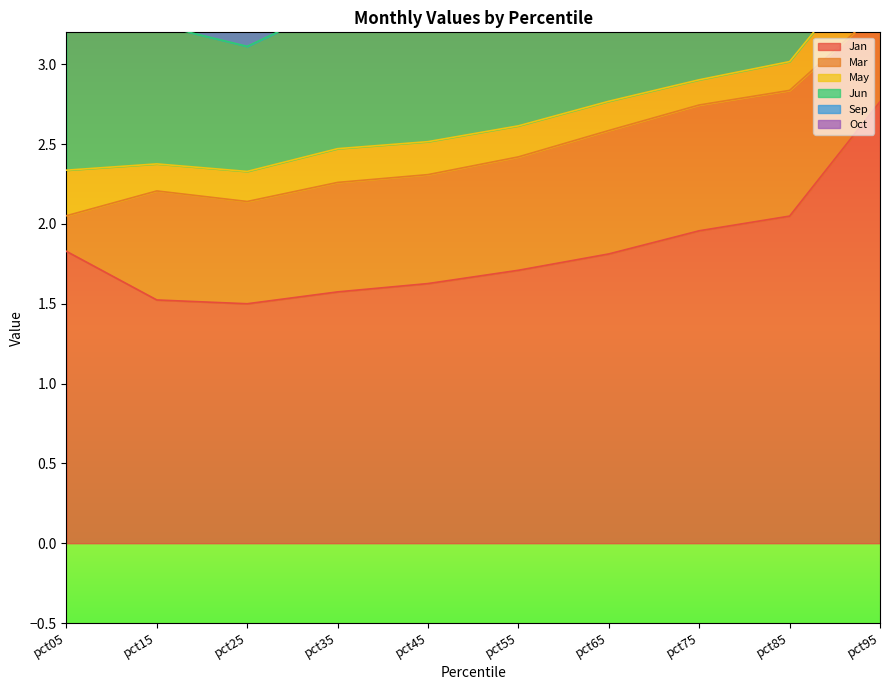

What is the value of the Oct point at the 4th from the left?

1.4